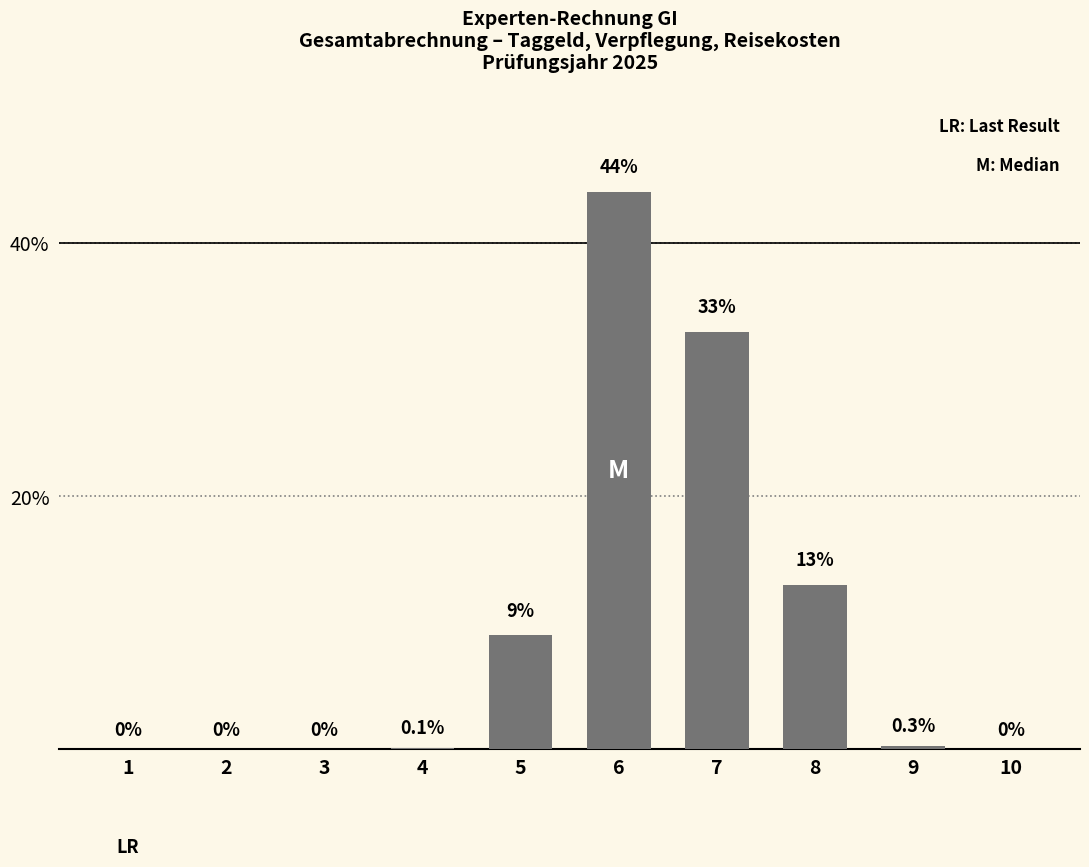

How many distinct data groups are displayed?

1